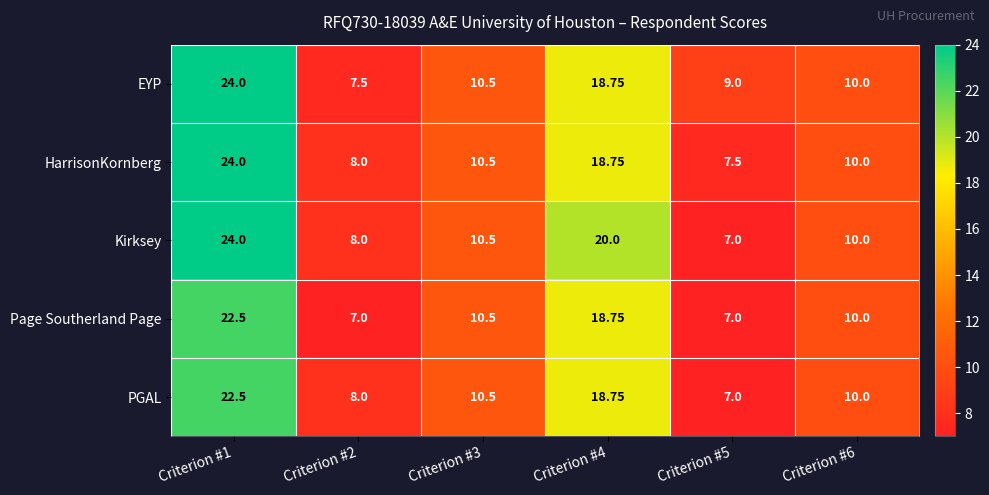

Which series has the largest range (max minus min)?

Kirksey